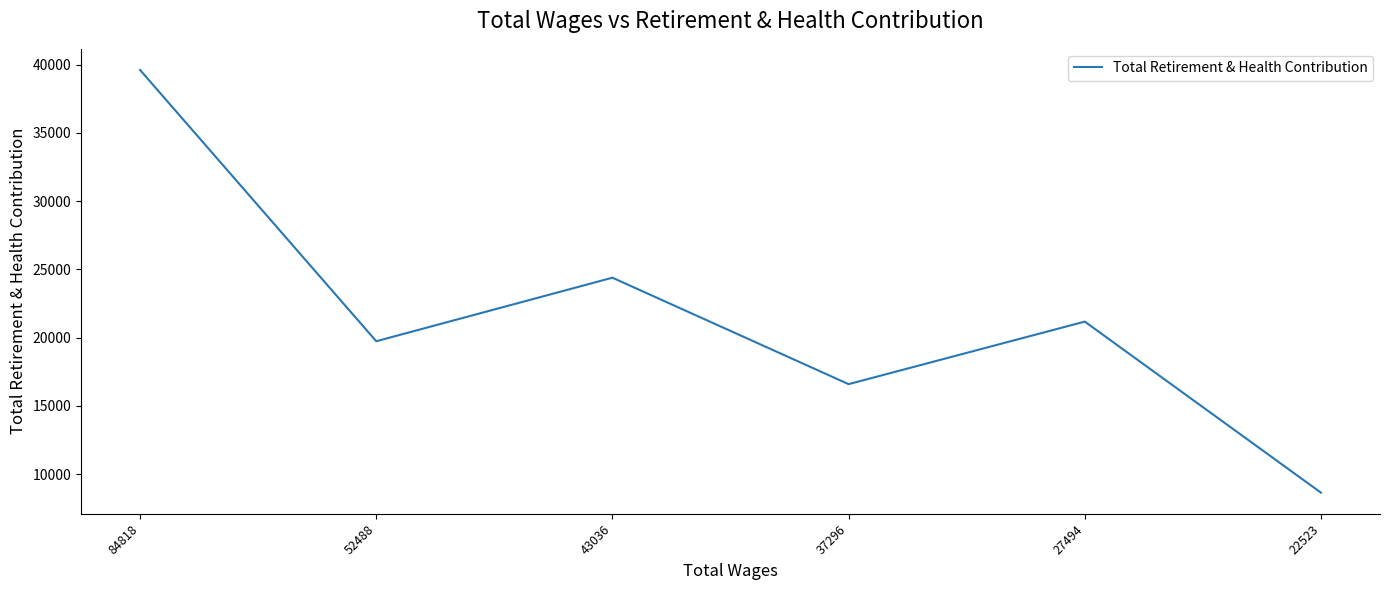

What is the sum of all values?

130140